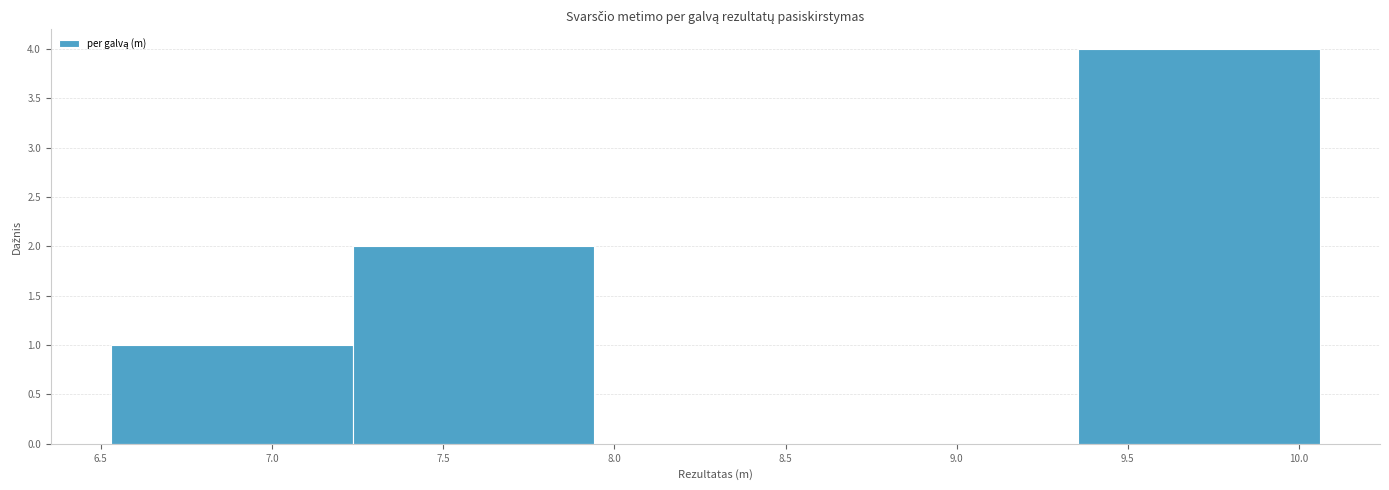

What is the height of the bar covering 7.25 to 7.95 on the x-axis? Neither the bar edges nor the heights are printed on the chart, so give them approximately, as read against the axes.

2